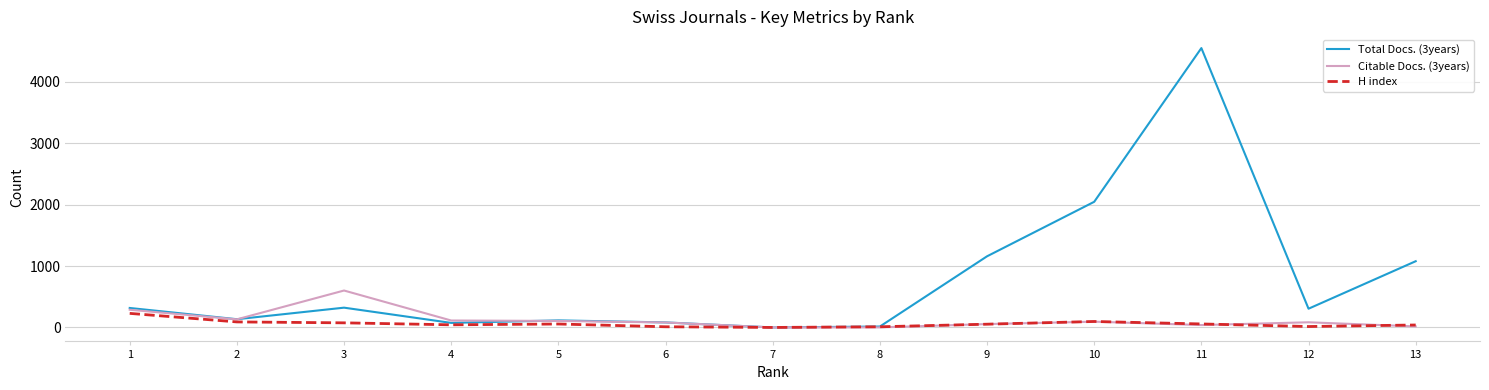

How many distinct data groups are displayed?

3